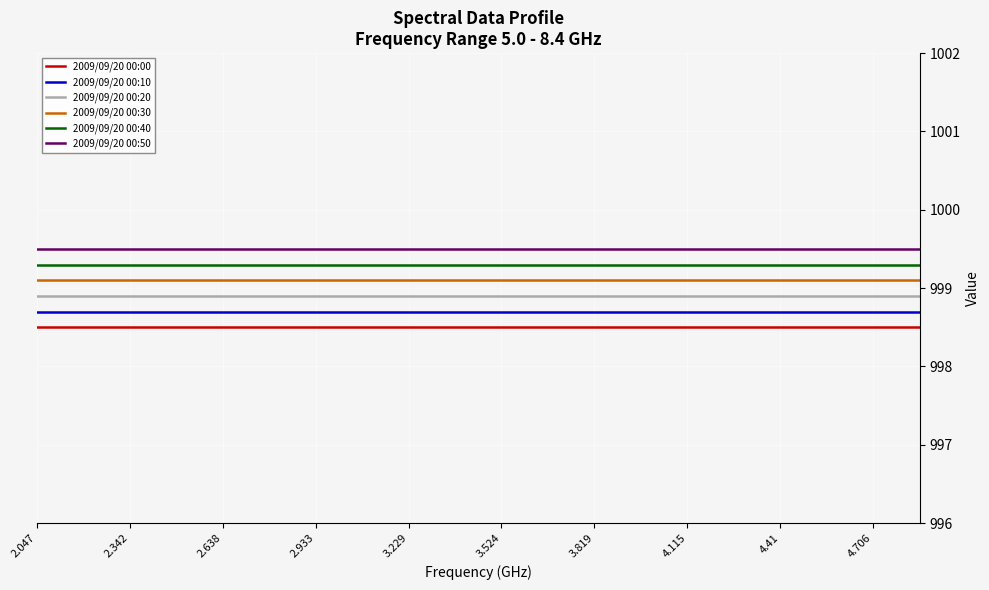

List the series in order of their overall mean, highest first.

2009/09/20 00:50, 2009/09/20 00:40, 2009/09/20 00:30, 2009/09/20 00:20, 2009/09/20 00:10, 2009/09/20 00:00